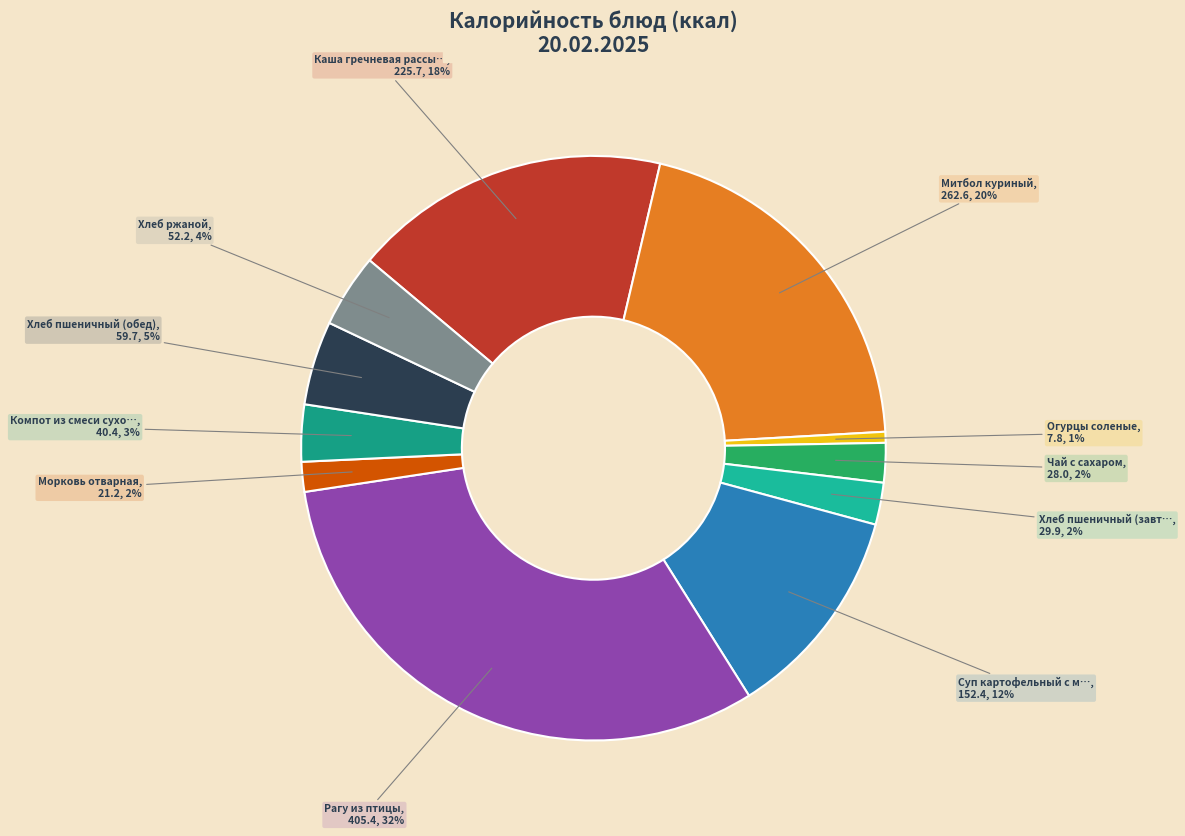

To the nearest percent, what is the average slice percentage?

9%